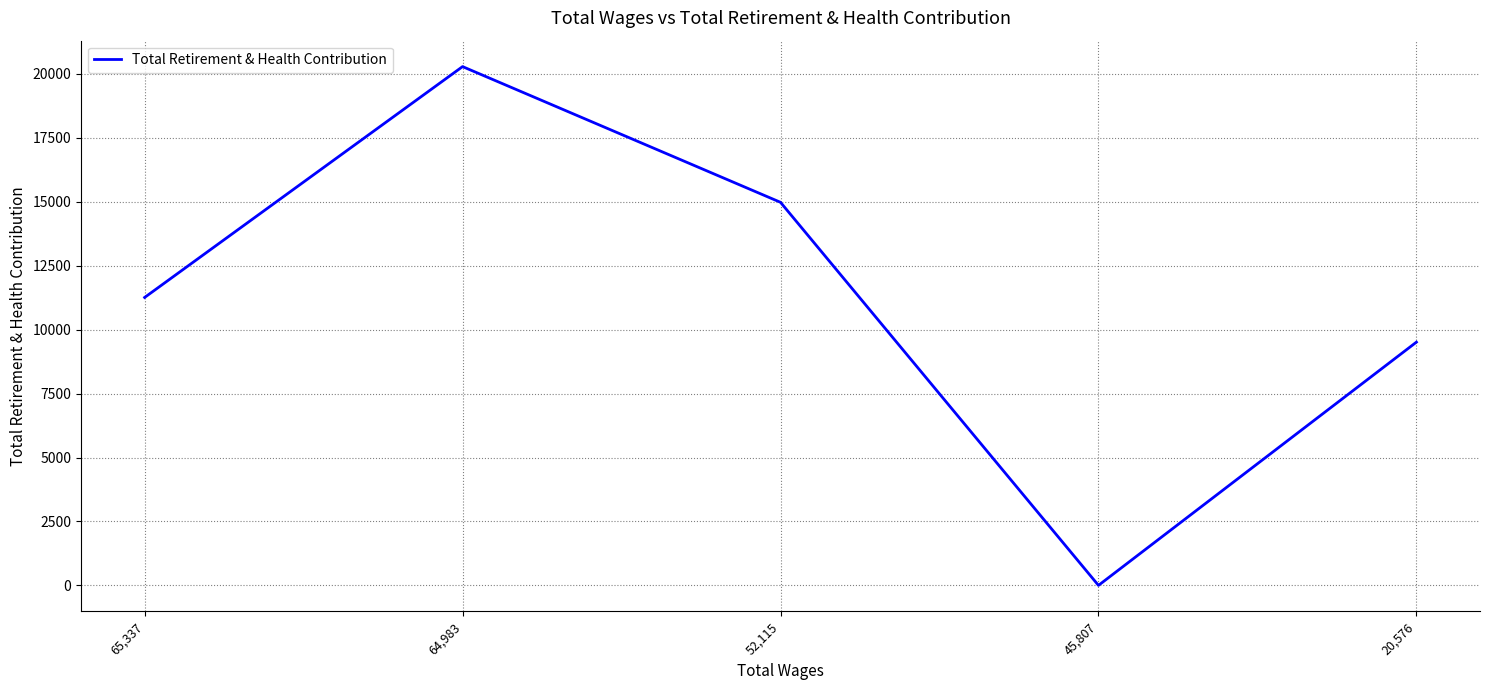

At which category does the data reach its first local valley?

45,807